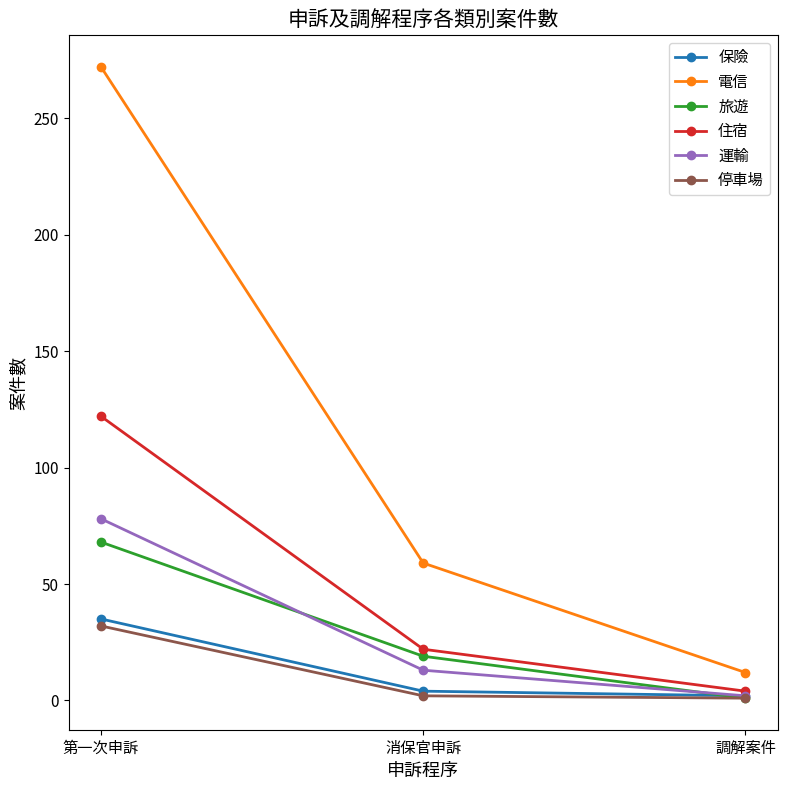

Which label corresponds to the largest value in the chart?

第一次申訴